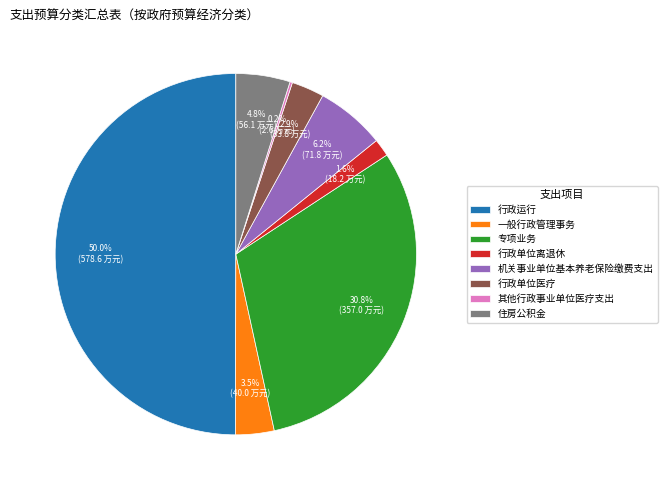

Between 行政单位医疗 and 行政运行, which is larger?

行政运行